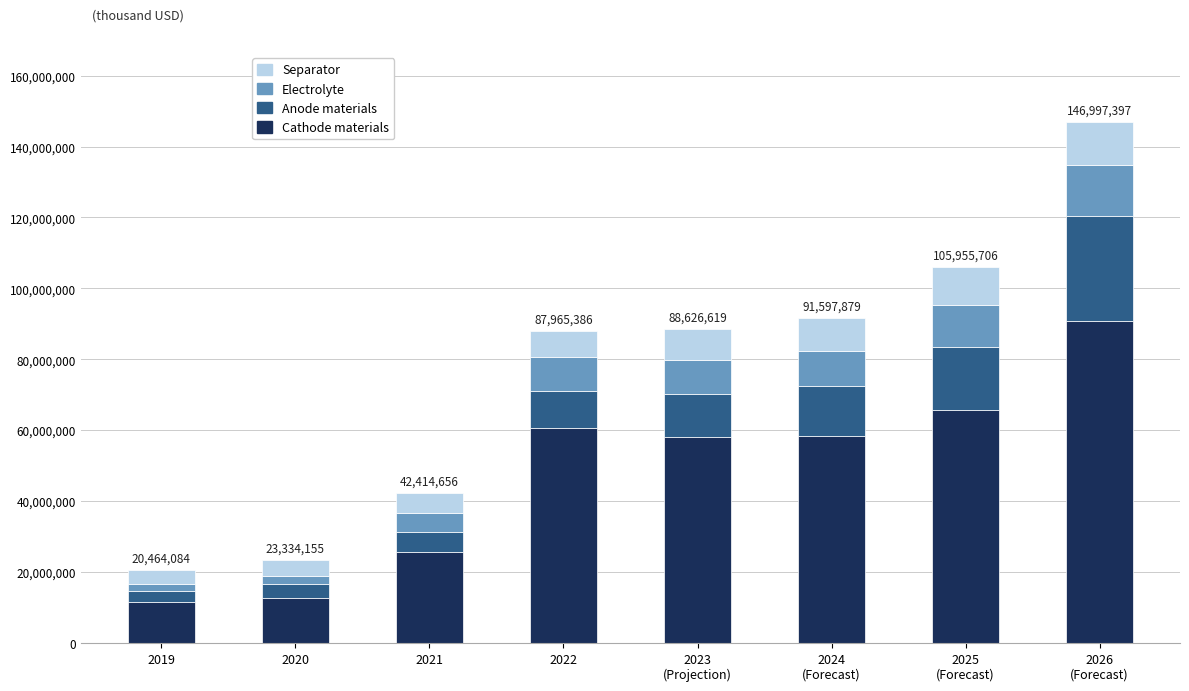

What is the total value across all series at 2024
(Forecast)?

91597879